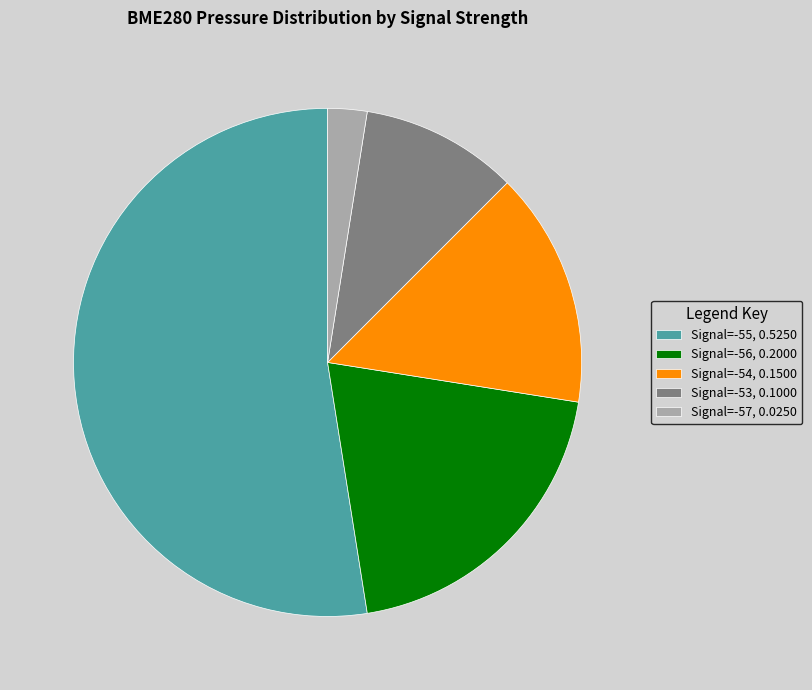

What is the ratio of the value at Signal=-56, 0.2000 to the value at Signal=-55, 0.5250?

0.4